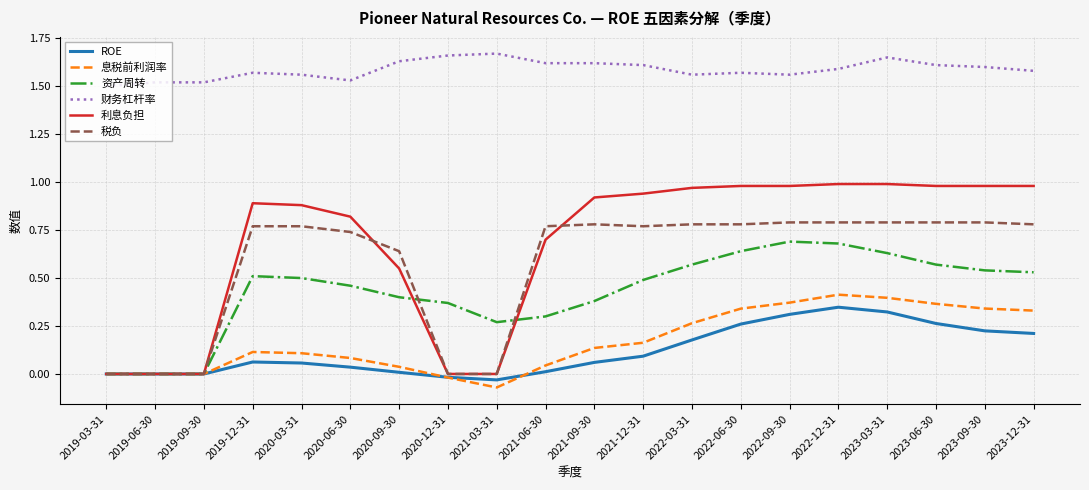

Which series has the largest range (max minus min)?

利息负担